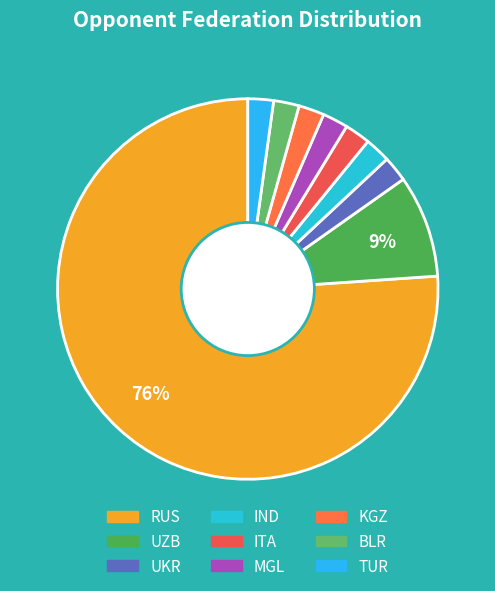

How many slices are in this pie chart?

9